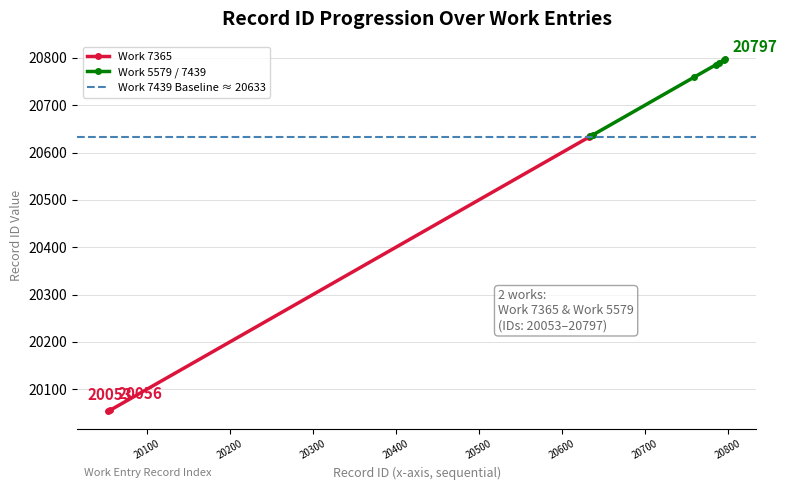

What is the change in value from 7439 to 5579?

+156